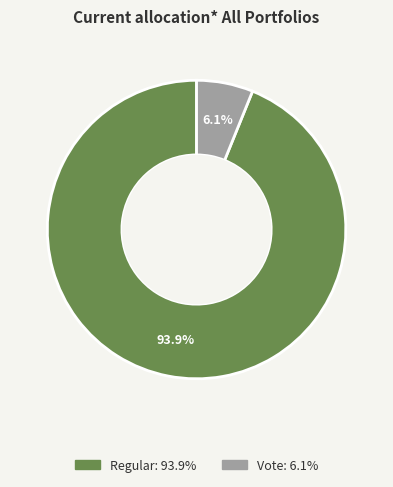

Is there a majority slice in this chart?

Yes